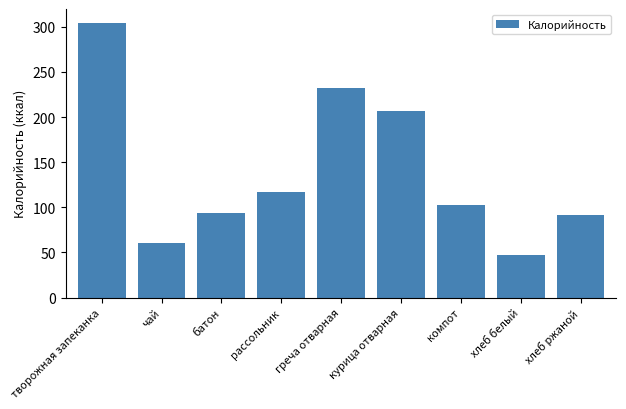

Which has a higher value, хлеб ржаной or греча отварная?

греча отварная